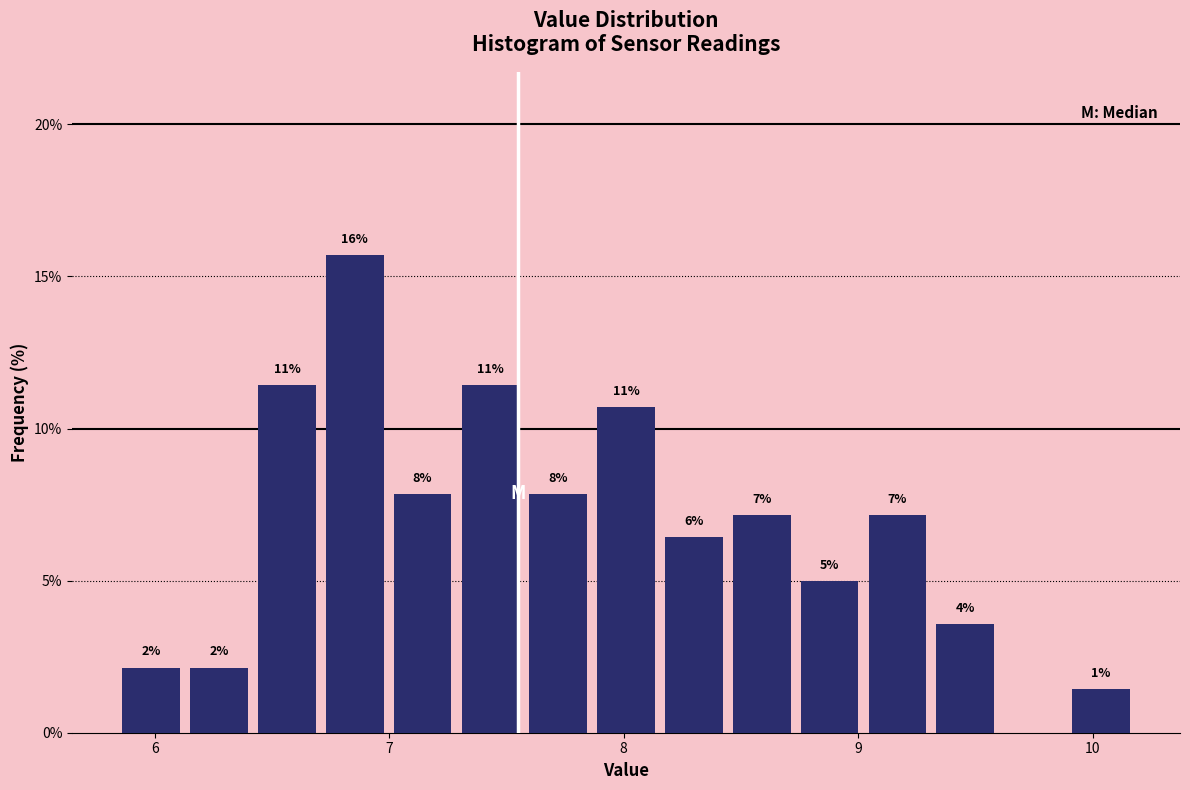

Around what value on the x-axis is the tallest bar? Give the approximate position of its centre, as read against the axis.

6.9